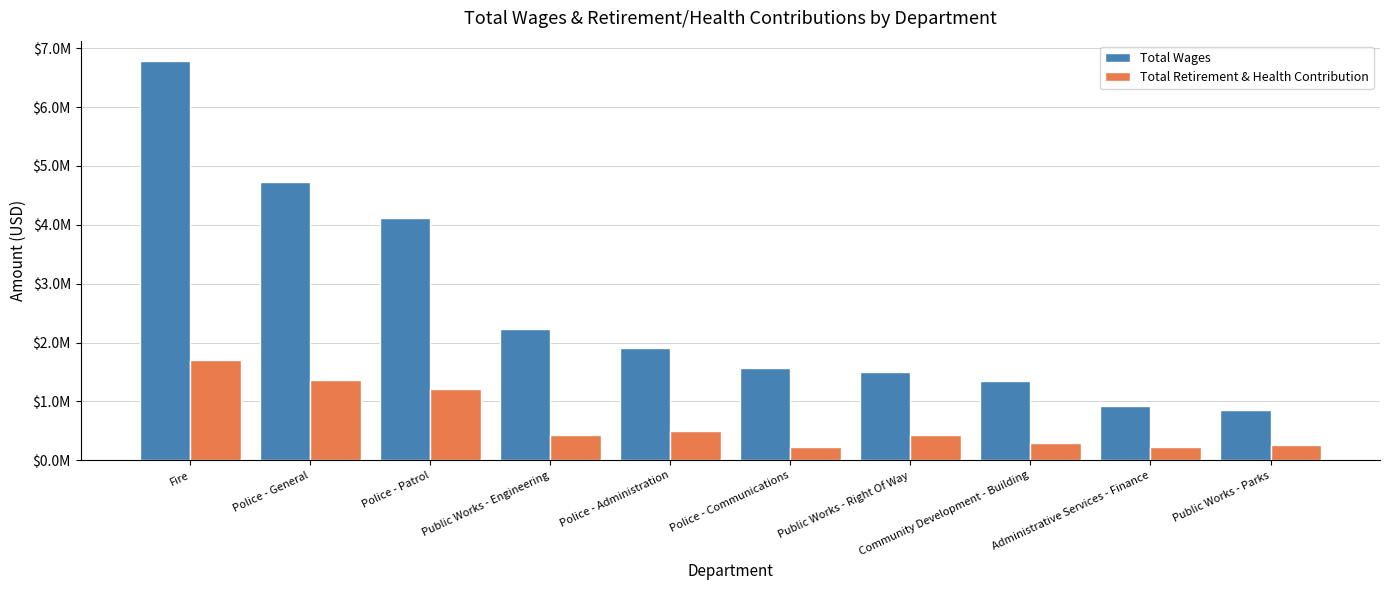

List the series in order of their overall mean, highest first.

Total Wages, Total Retirement & Health Contribution